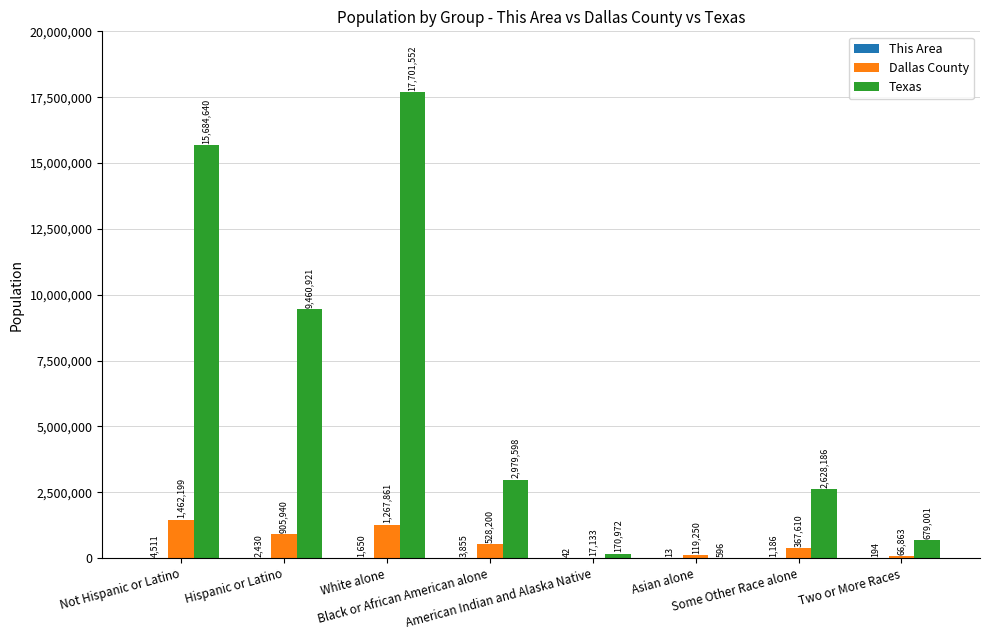

What is the maximum value shown in the chart?

17701552